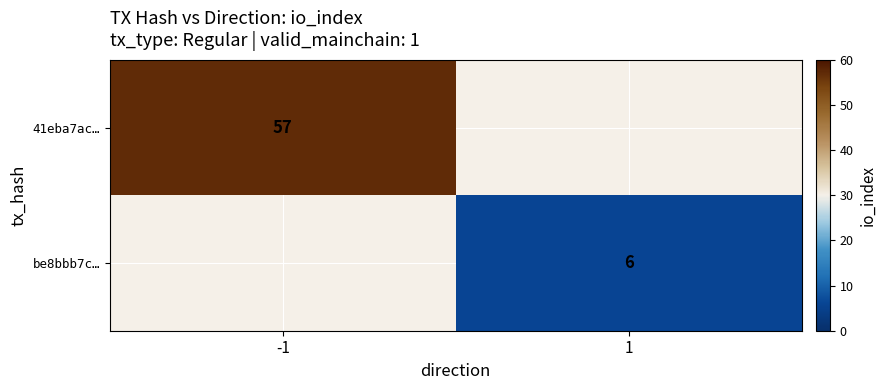

The value of be8bbb7c… at 1 is 6. True or false?

True